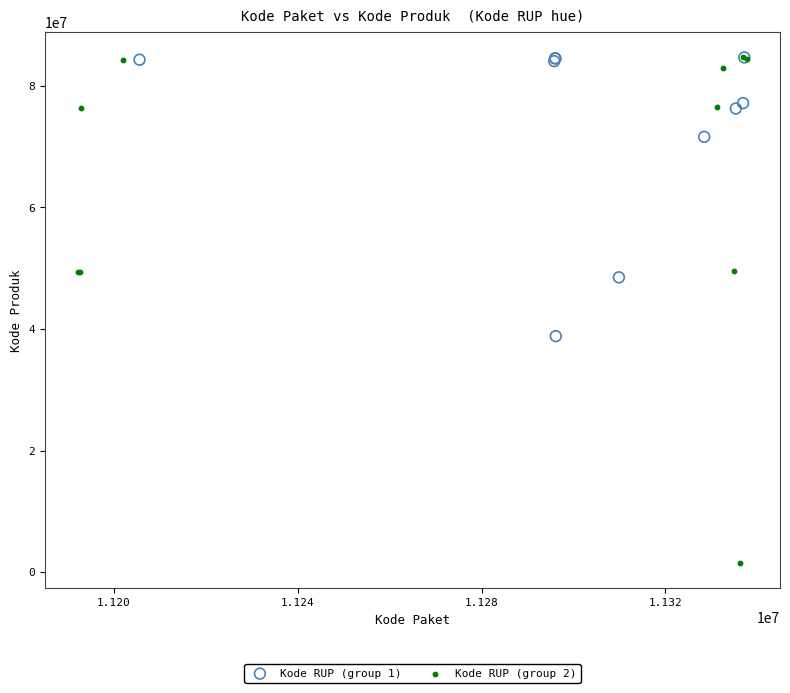

What are all the series names shown in the legend?

Kode RUP (group 1), Kode RUP (group 2)